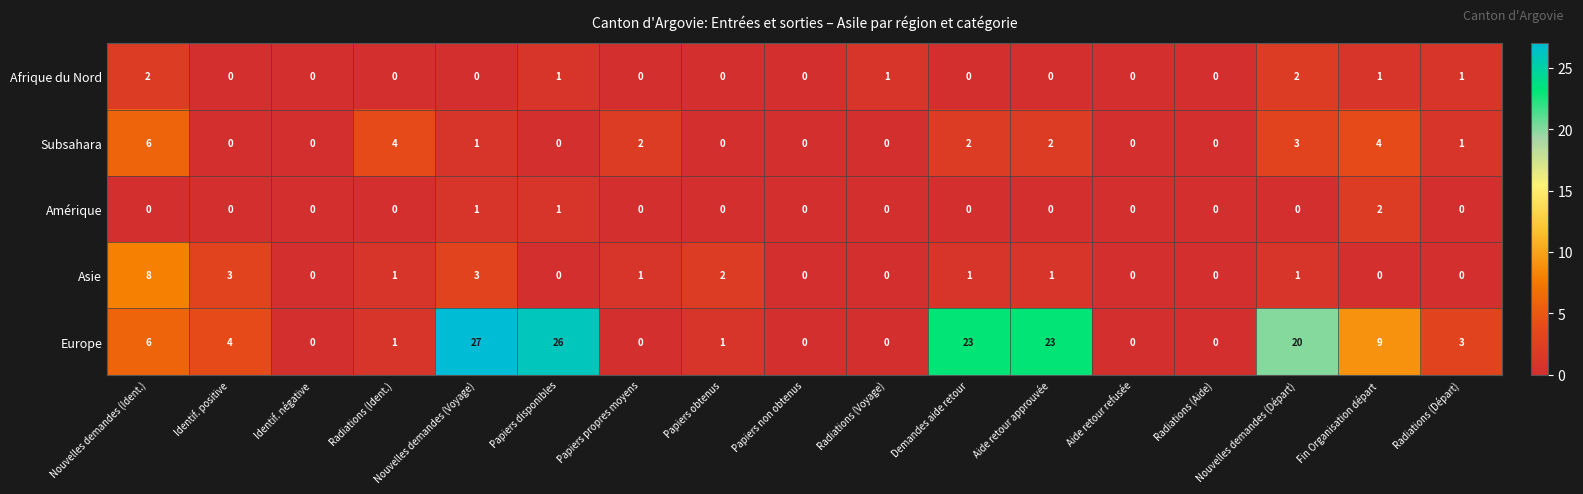

Which series has the largest range (max minus min)?

Europe